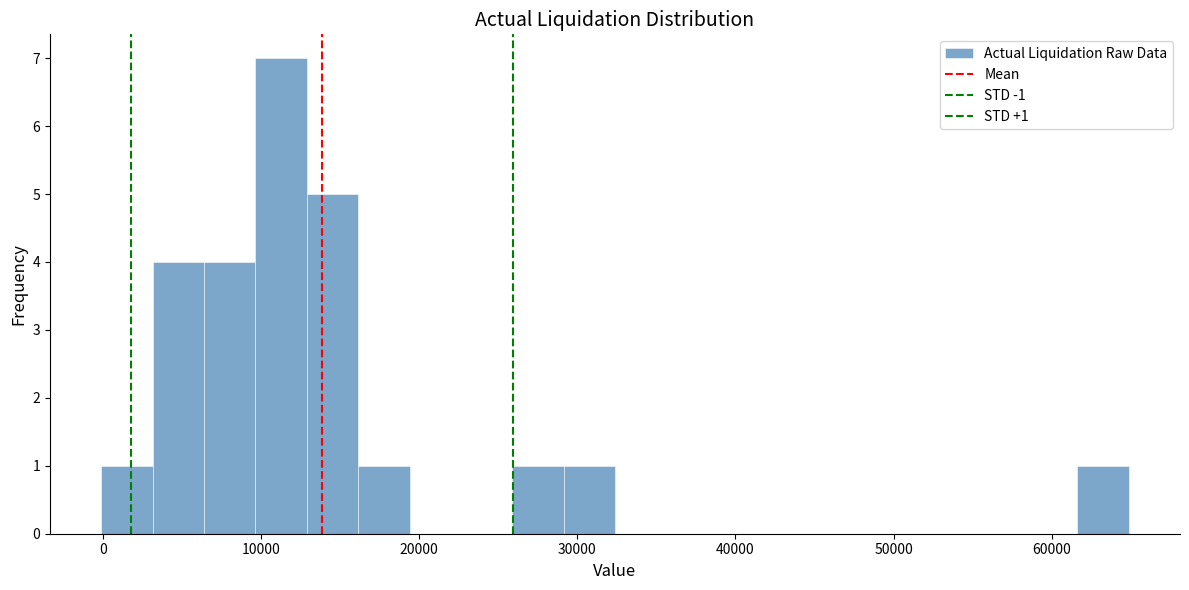

Read against the x-axis, roughly where is the centre of the tallest bar?

11000